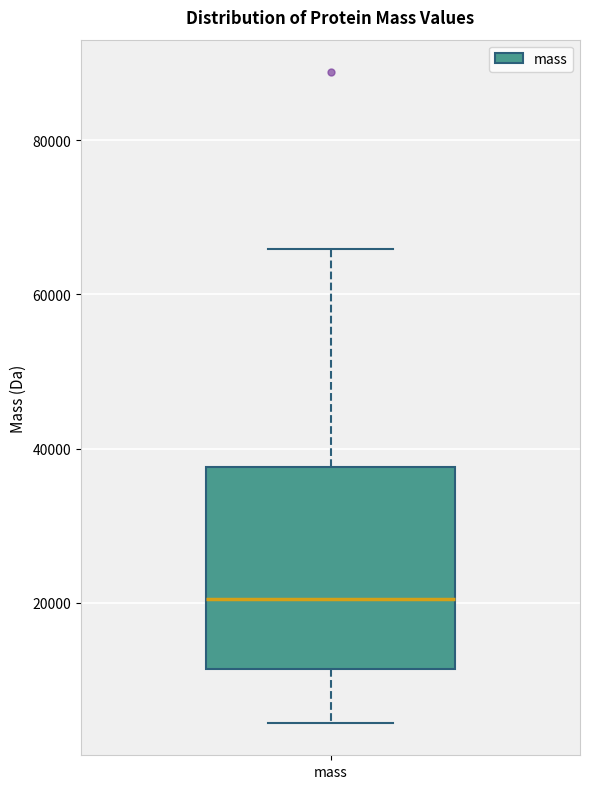

Read this box plot against the y-axis: the position of the median line, the range covered by the box, and the ends of both whiskers. The values are not printed on the chart, so give them approximately, as read against the axis.

median 20000, box 12000 to 38000, whiskers 4000 to 66000